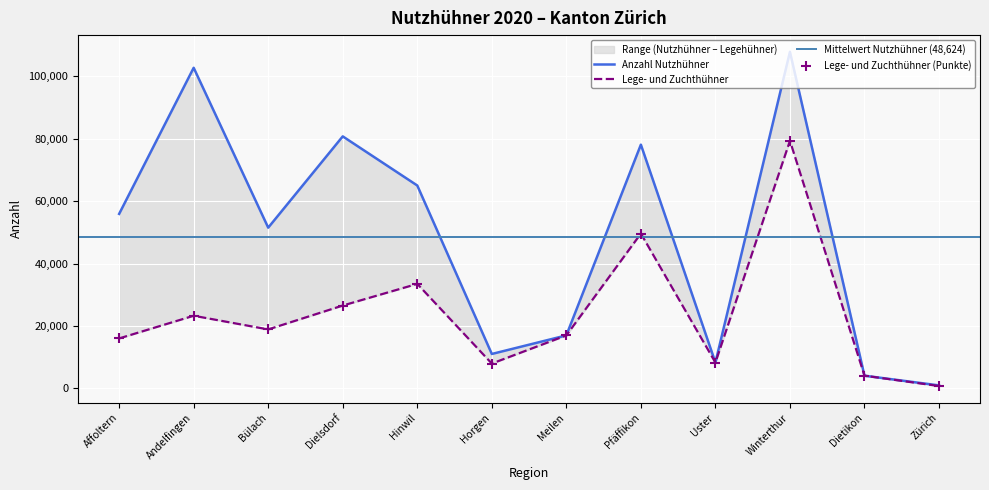

Which series contains the highest Y value?

Anzahl Nutzhühner